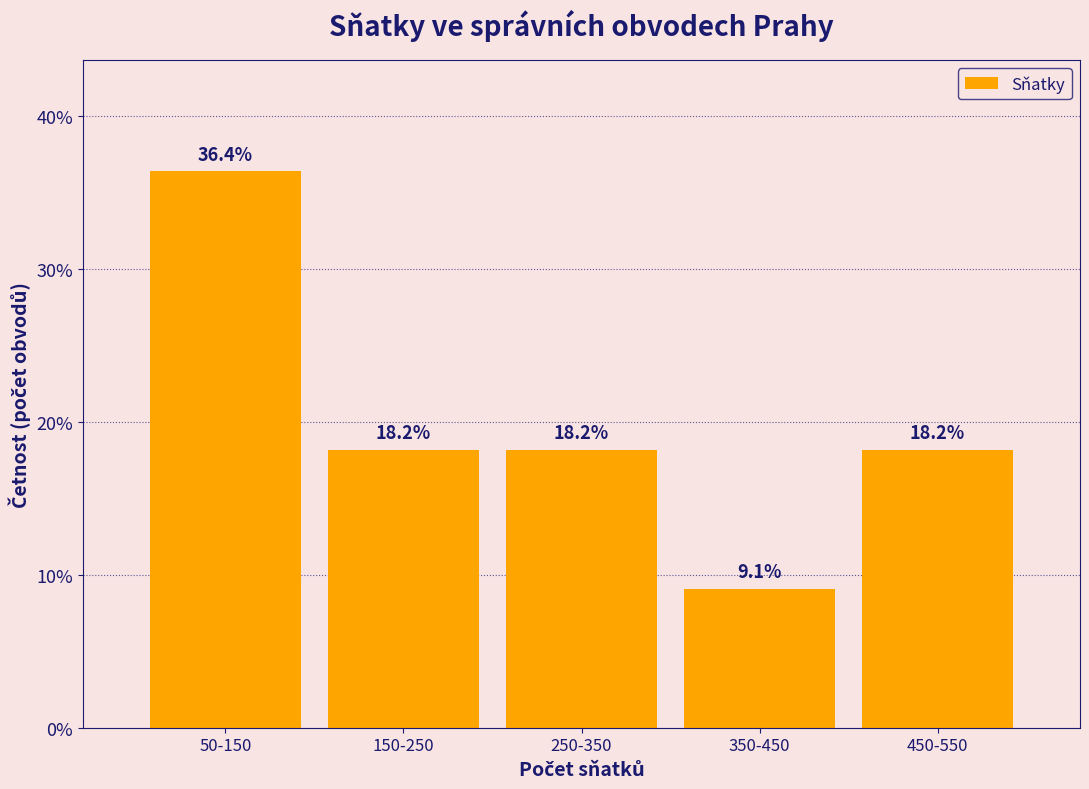

Reading left to right, extract all data points from this chart.

36.4	18.2	18.2	9.1	18.2